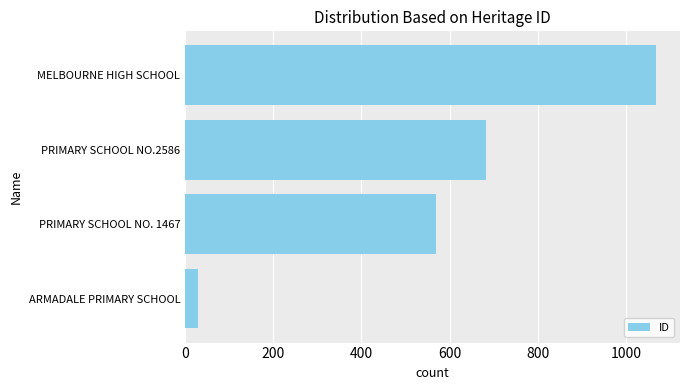

How many series are shown in this chart?

1